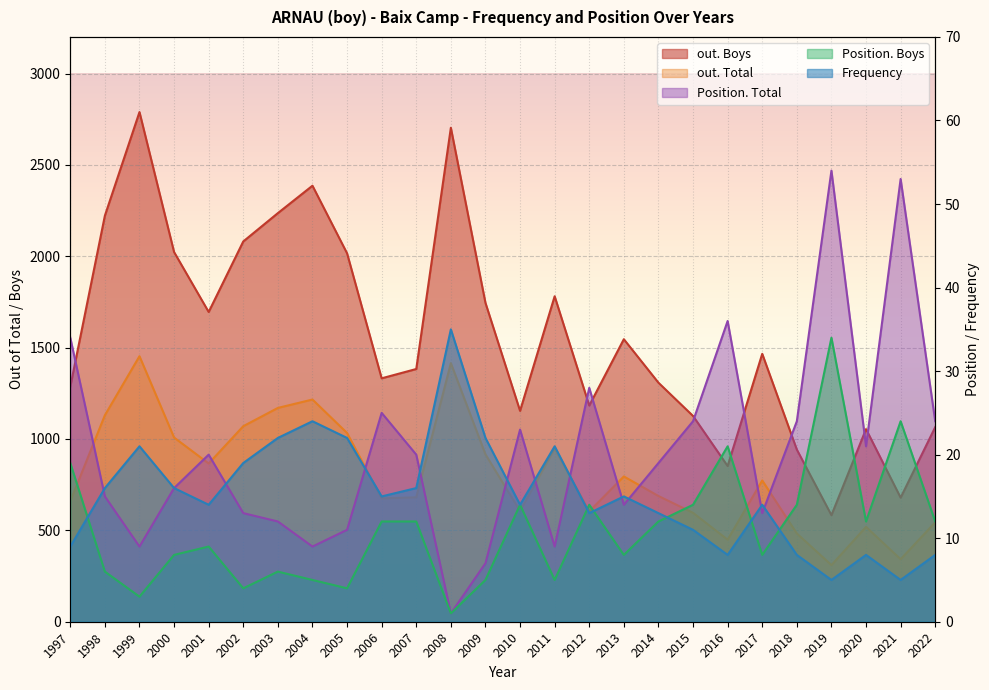

True or false: Frequency and out. Boys cross at least once.

False